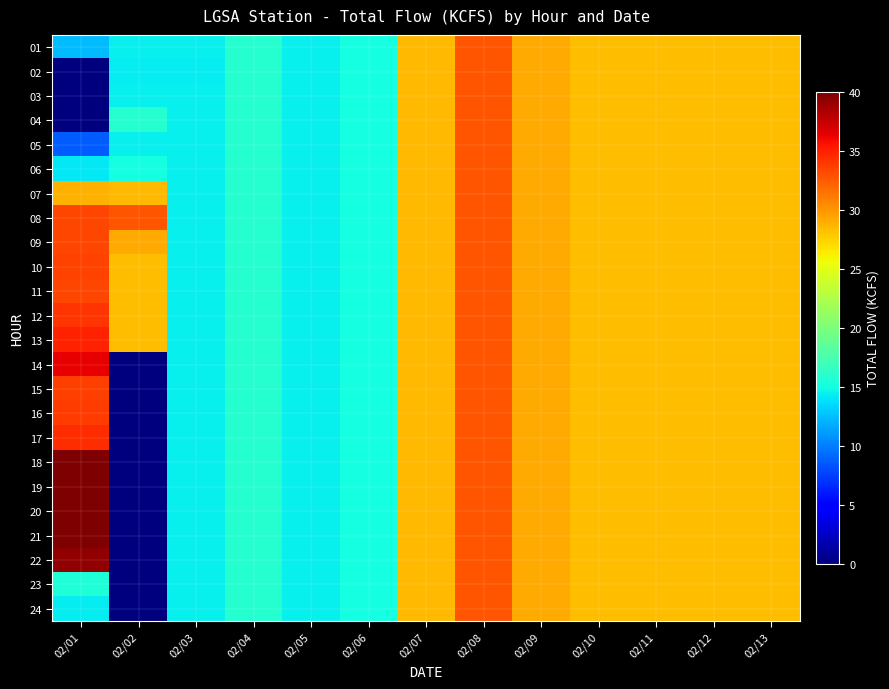

Which has a higher value, 02/06 or 02/11?

02/11